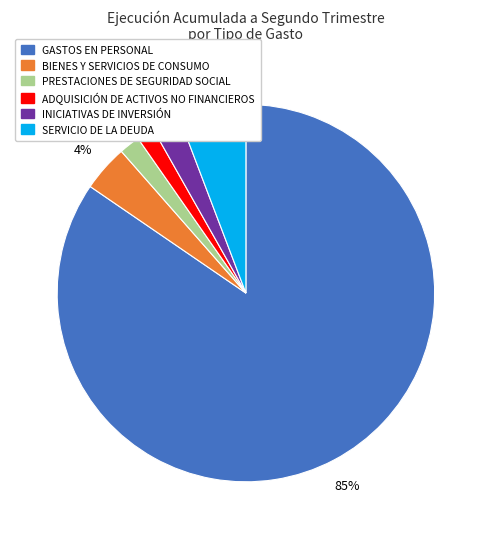

Which slice represents more than half of the pie?

GASTOS EN PERSONAL